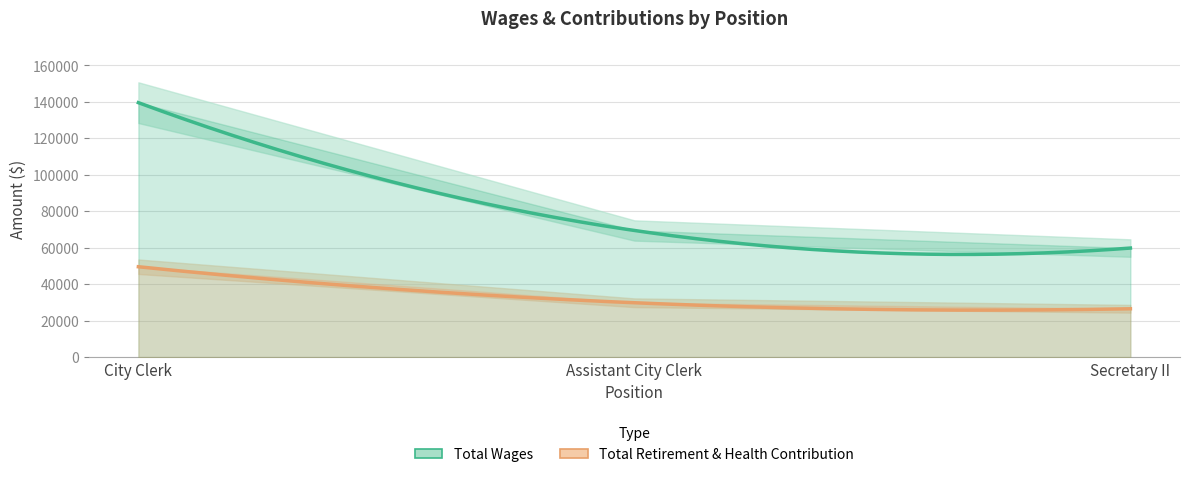

What is the difference between the Total Retirement & Health Contribution values at City Clerk and Assistant City Clerk?

19758